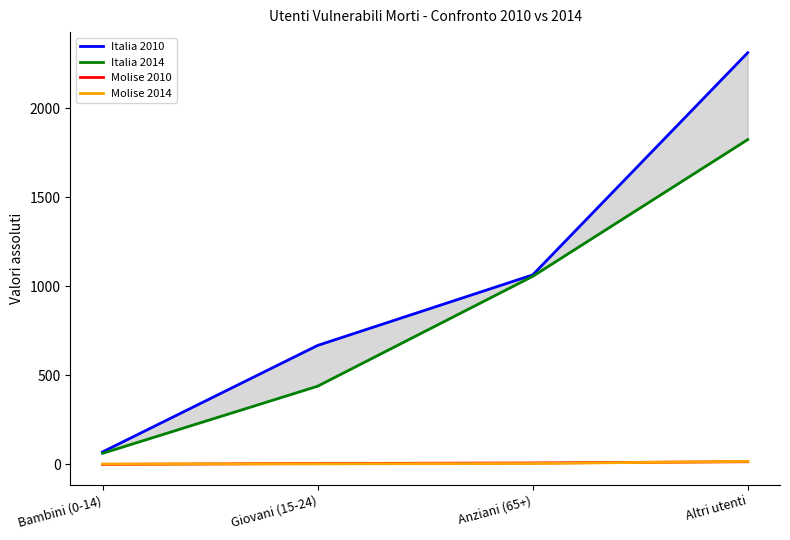

True or false: Italia 2010 and Molise 2010 intersect in this chart.

False